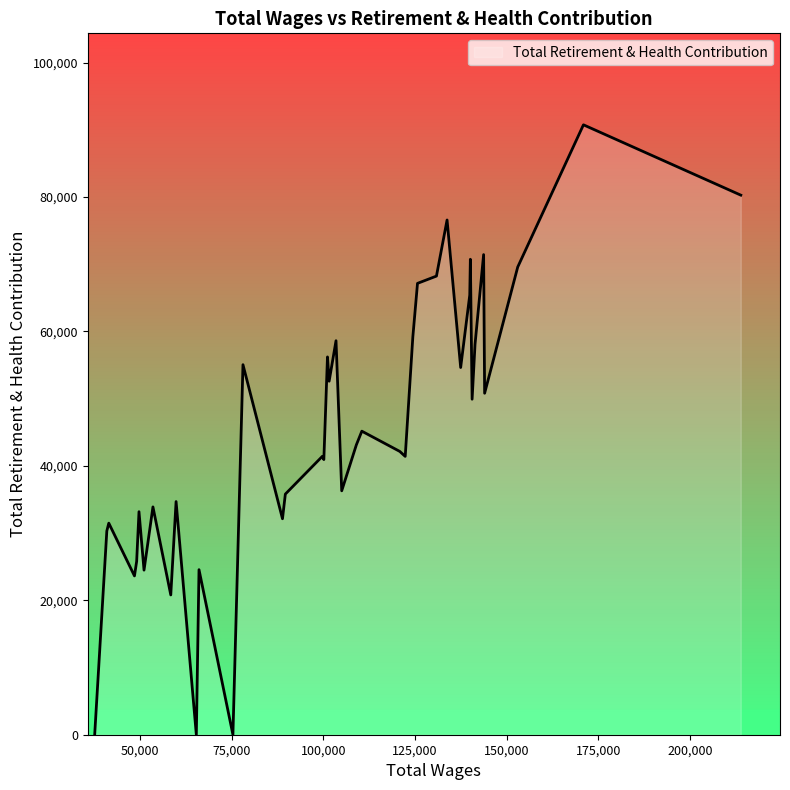

What is the maximum value shown in the chart?

90754.3